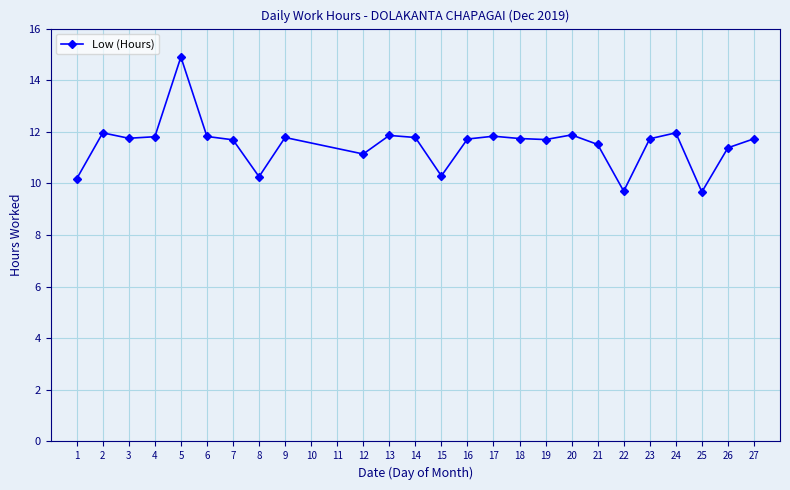

Which category has the highest value across all series?

5